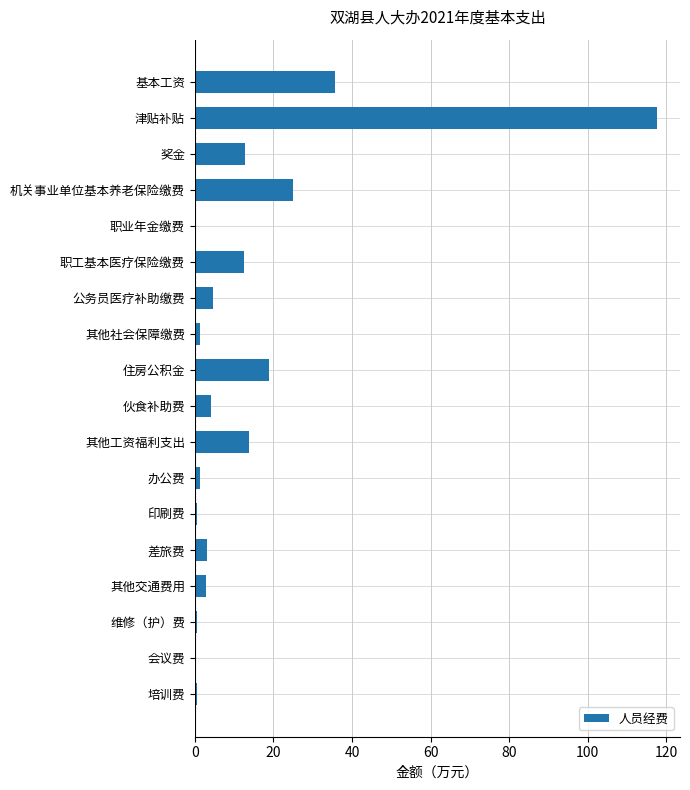

What is the sum of all values?

256.0